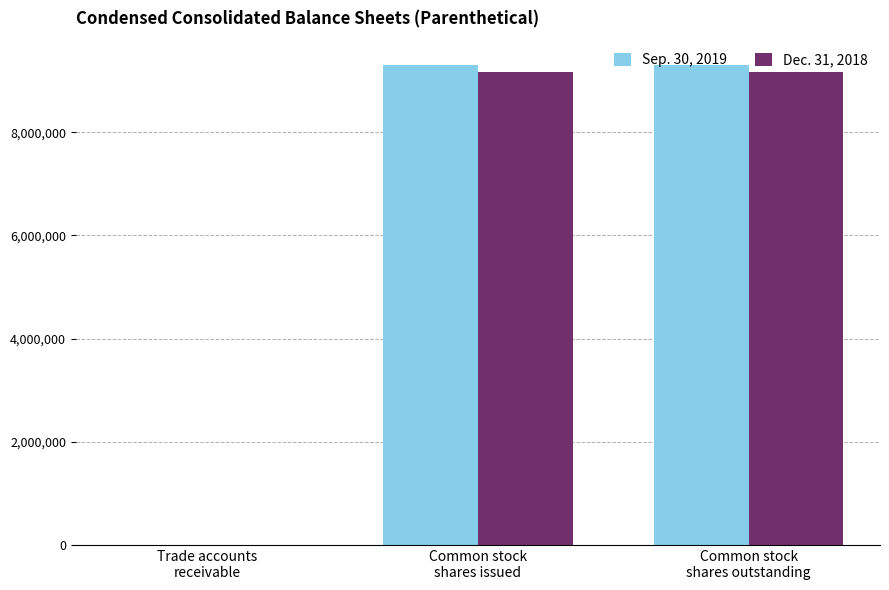

What is the difference between the Dec. 31, 2018 values at Common stock
shares outstanding and Trade accounts
receivable?

9158302